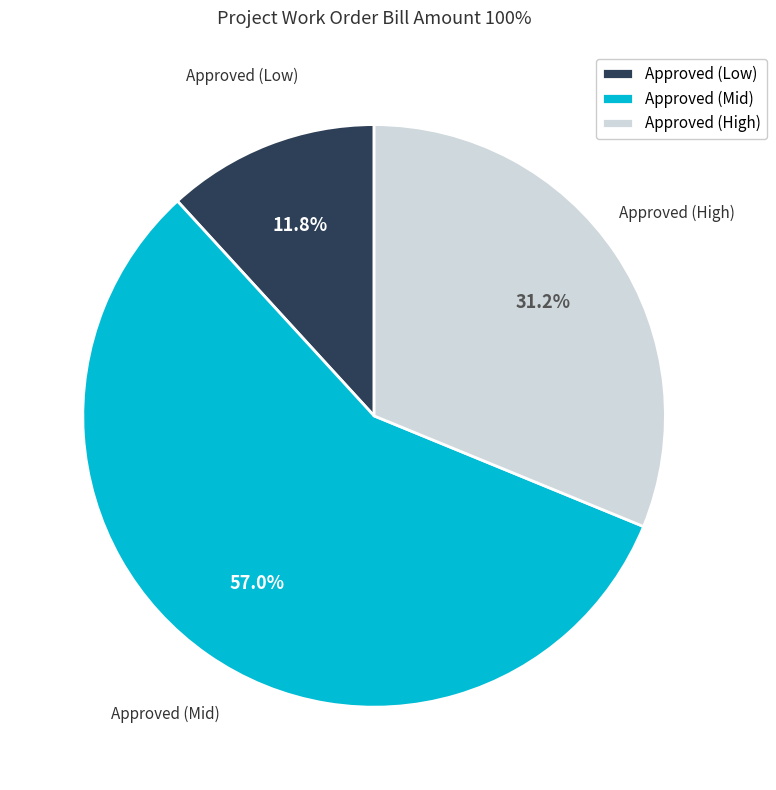

How many segments does this pie chart have?

3